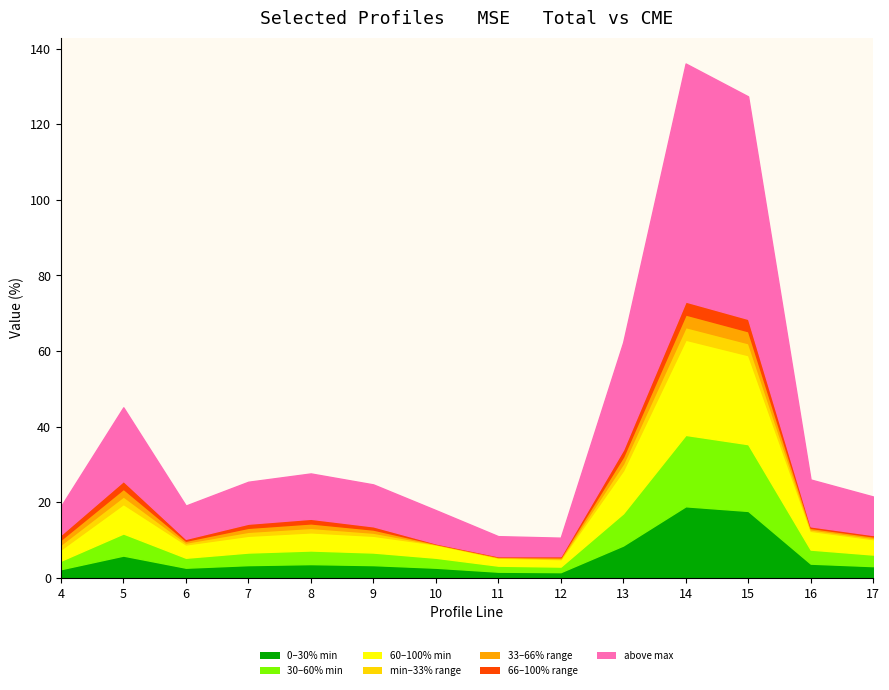

Is it true that cest equals 19.4 at 4?

False